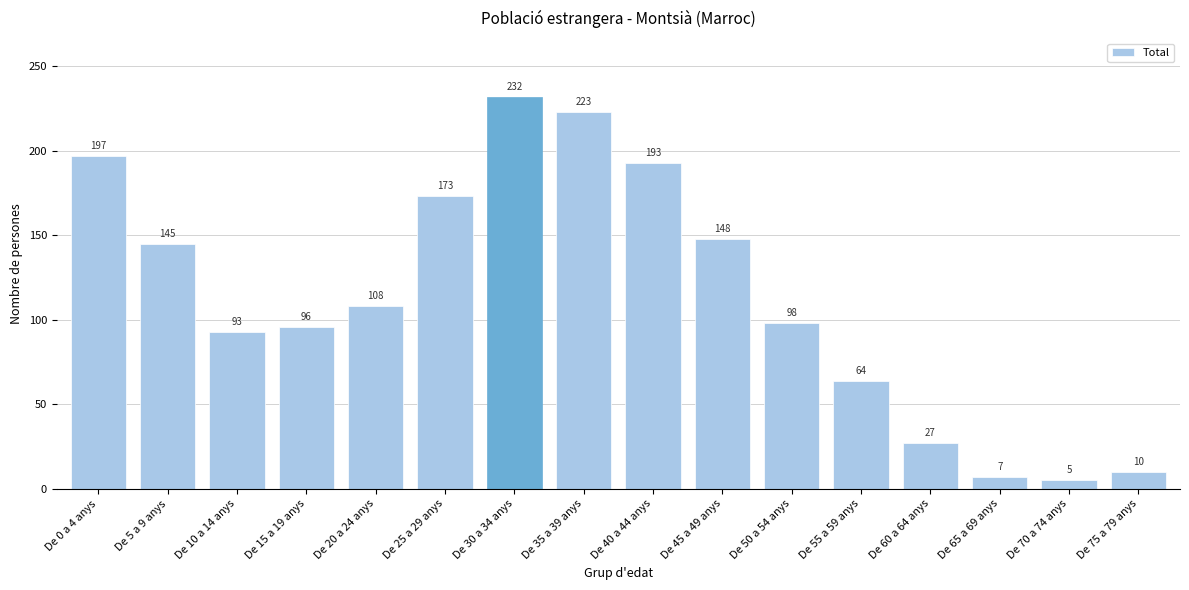

Reading right to left, transcribe all the data shown in this chart.

De 75 a 79 anys=10	De 70 a 74 anys=5	De 65 a 69 anys=7	De 60 a 64 anys=27	De 55 a 59 anys=64	De 50 a 54 anys=98	De 45 a 49 anys=148	De 40 a 44 anys=193	De 35 a 39 anys=223	De 30 a 34 anys=232	De 25 a 29 anys=173	De 20 a 24 anys=108	De 15 a 19 anys=96	De 10 a 14 anys=93	De 5 a 9 anys=145	De 0 a 4 anys=197